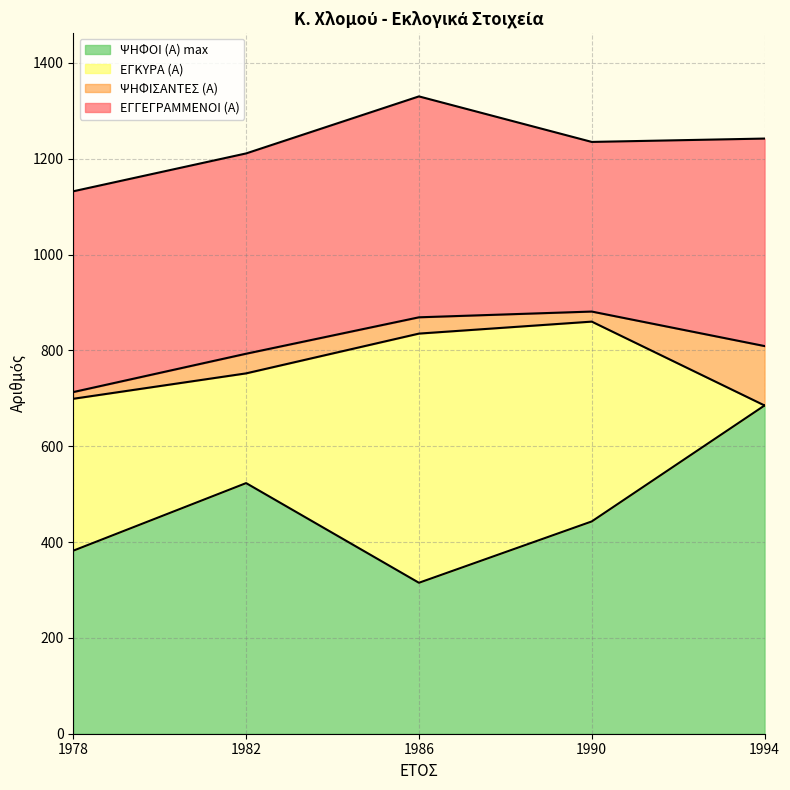

What is the difference between the maximum and minimum values in the ΕΓΚΥΡΑ (Α) series?

175